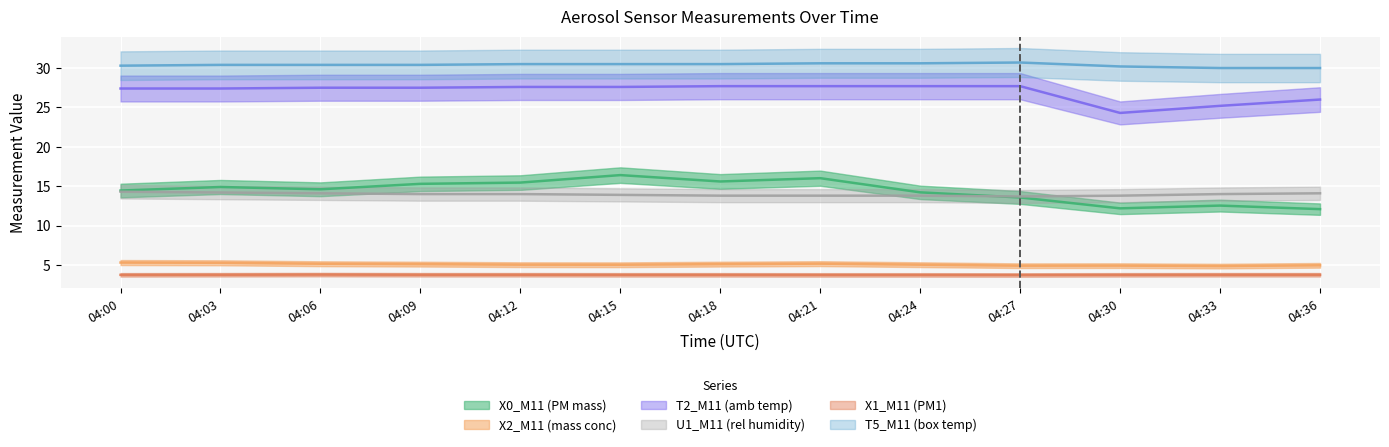

Is this an area chart (filled region under the line)?

No